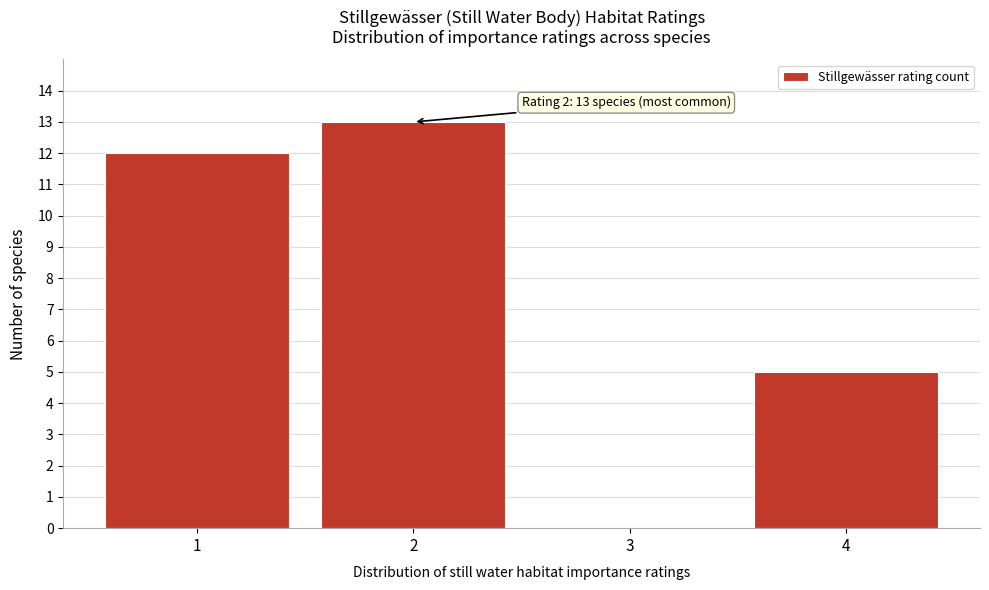

Reading left to right, what are all the values shown in this chart?

1=12	2=13	3=0	4=5